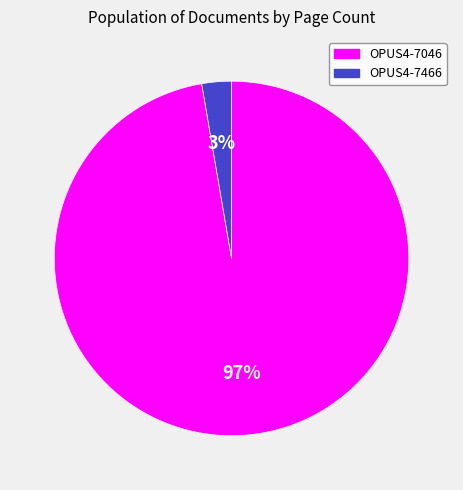

To the nearest percent, what is the combined percentage of OPUS4-7046 and OPUS4-7466?

100%